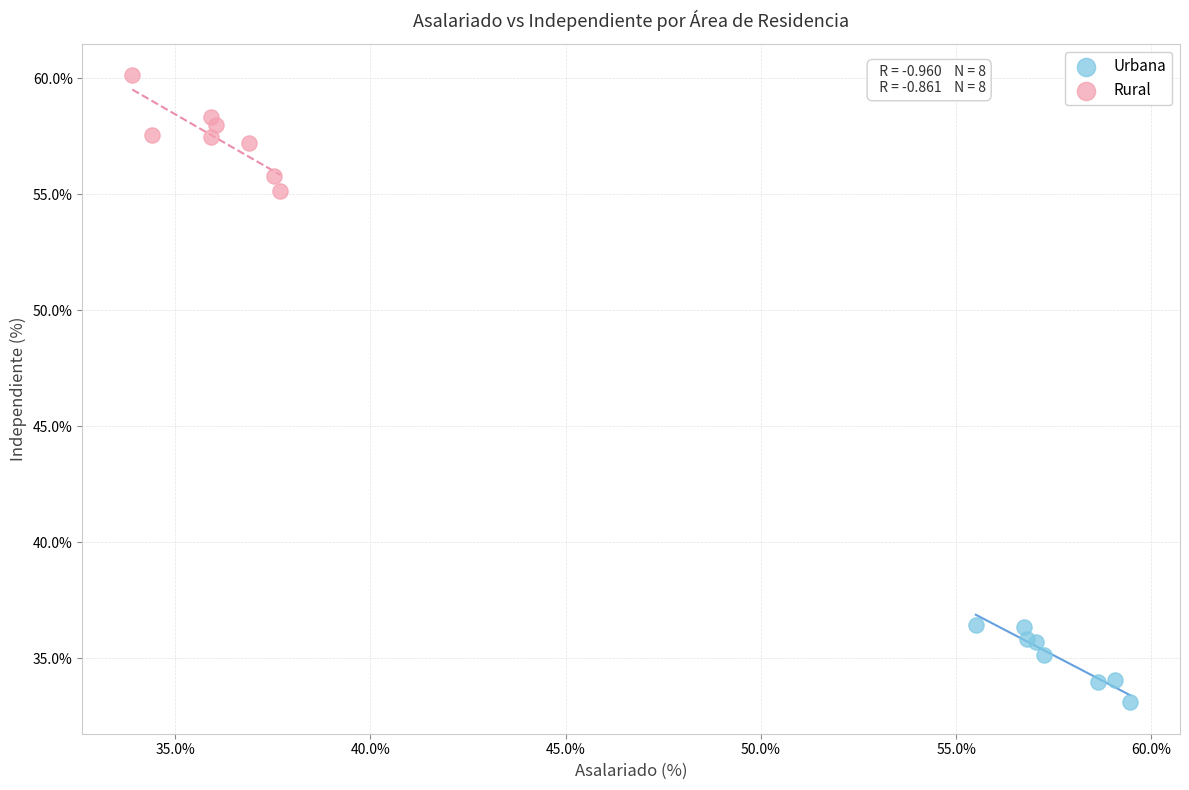

Which series reaches the maximum Y coordinate?

Rural